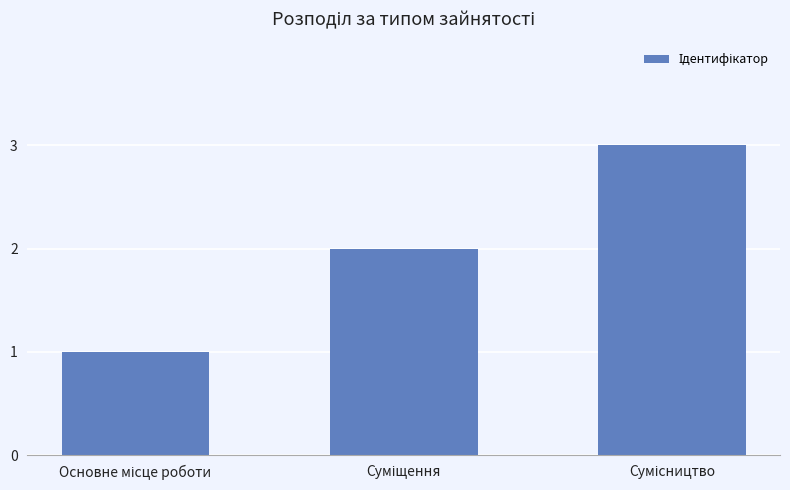

What is the sum of all values?

6